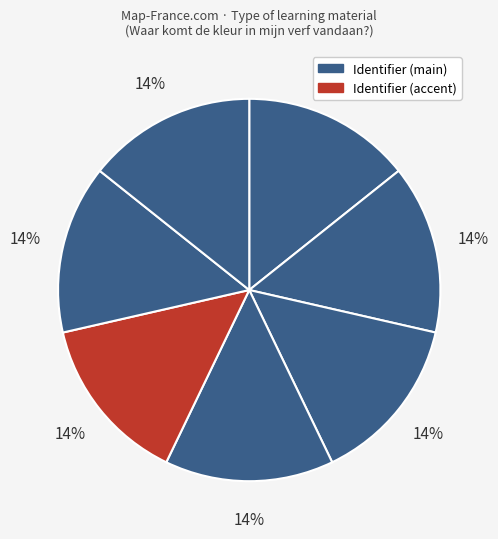

Count the number of slices in the pie.

7